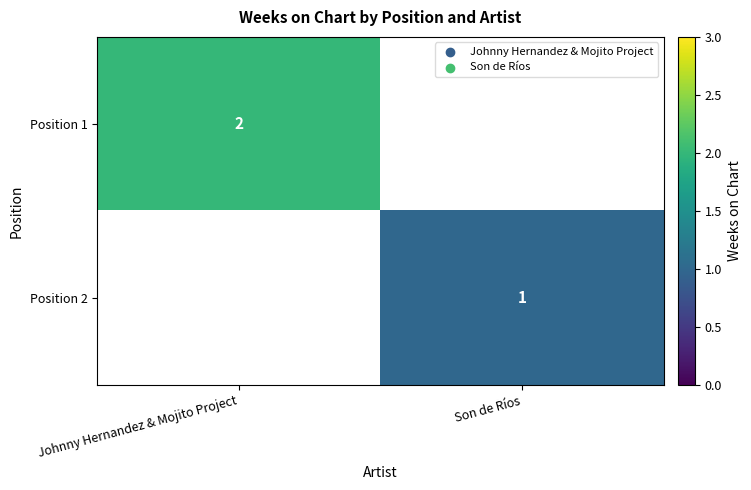

True or false: Position 1 has a value of 3 at Johnny Hernandez & Mojito Project.

False